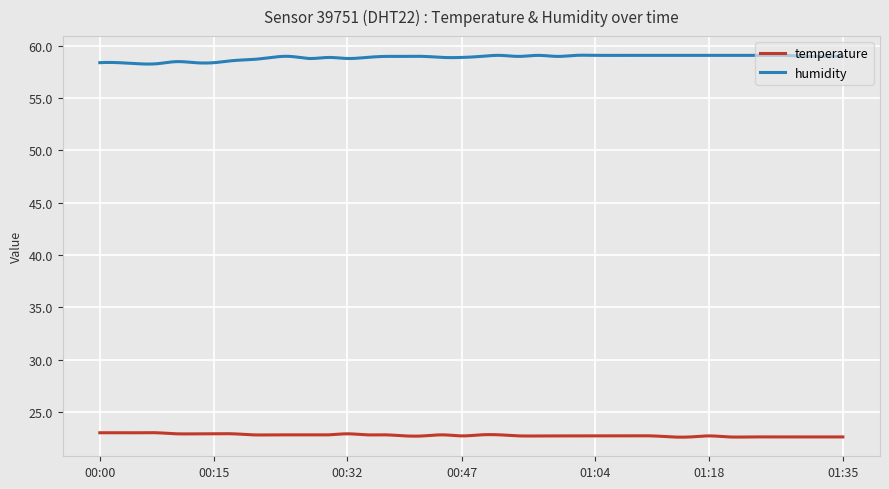

What is the difference between the second highest and minimum values in the humidity series?

0.8